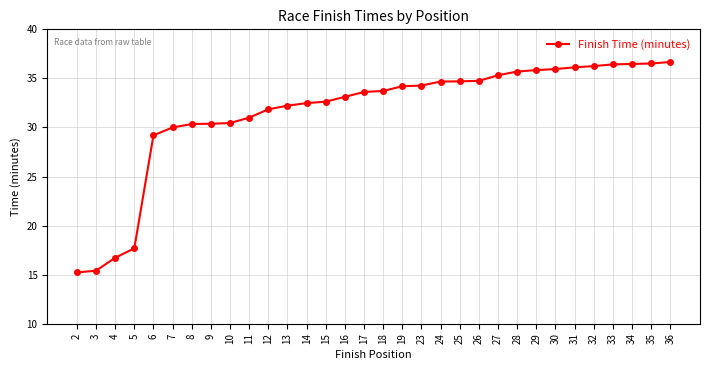

Is it true that the value at 6 is 47.6?

False